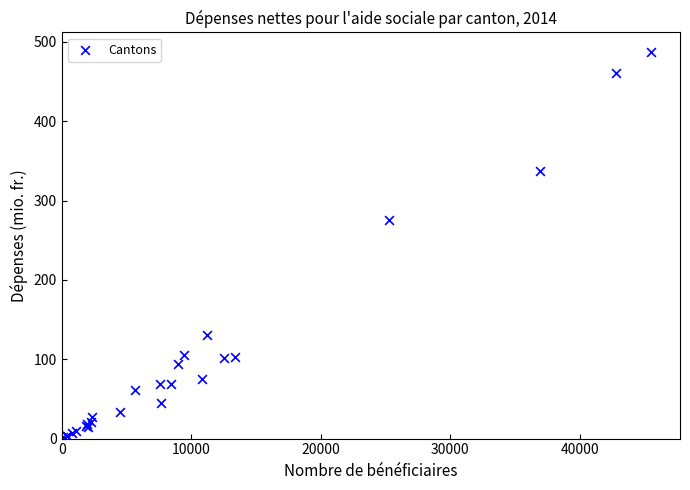

What Y value in the scatter plot is closest to 244?

275.1